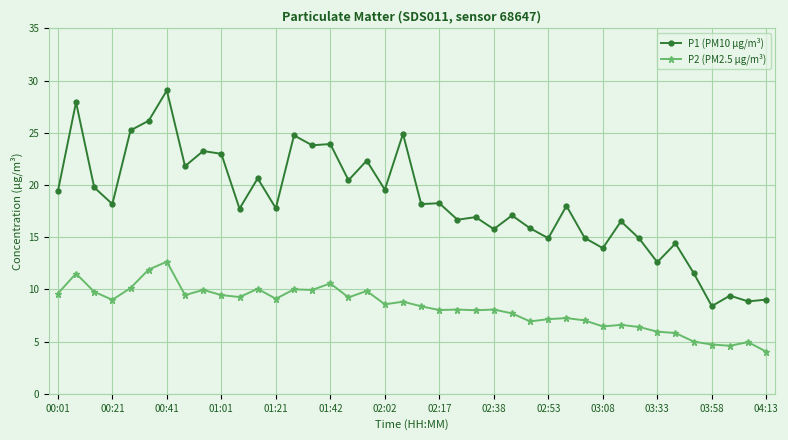

Which series has the largest total across all categories?

P1 (PM10 µg/m³)